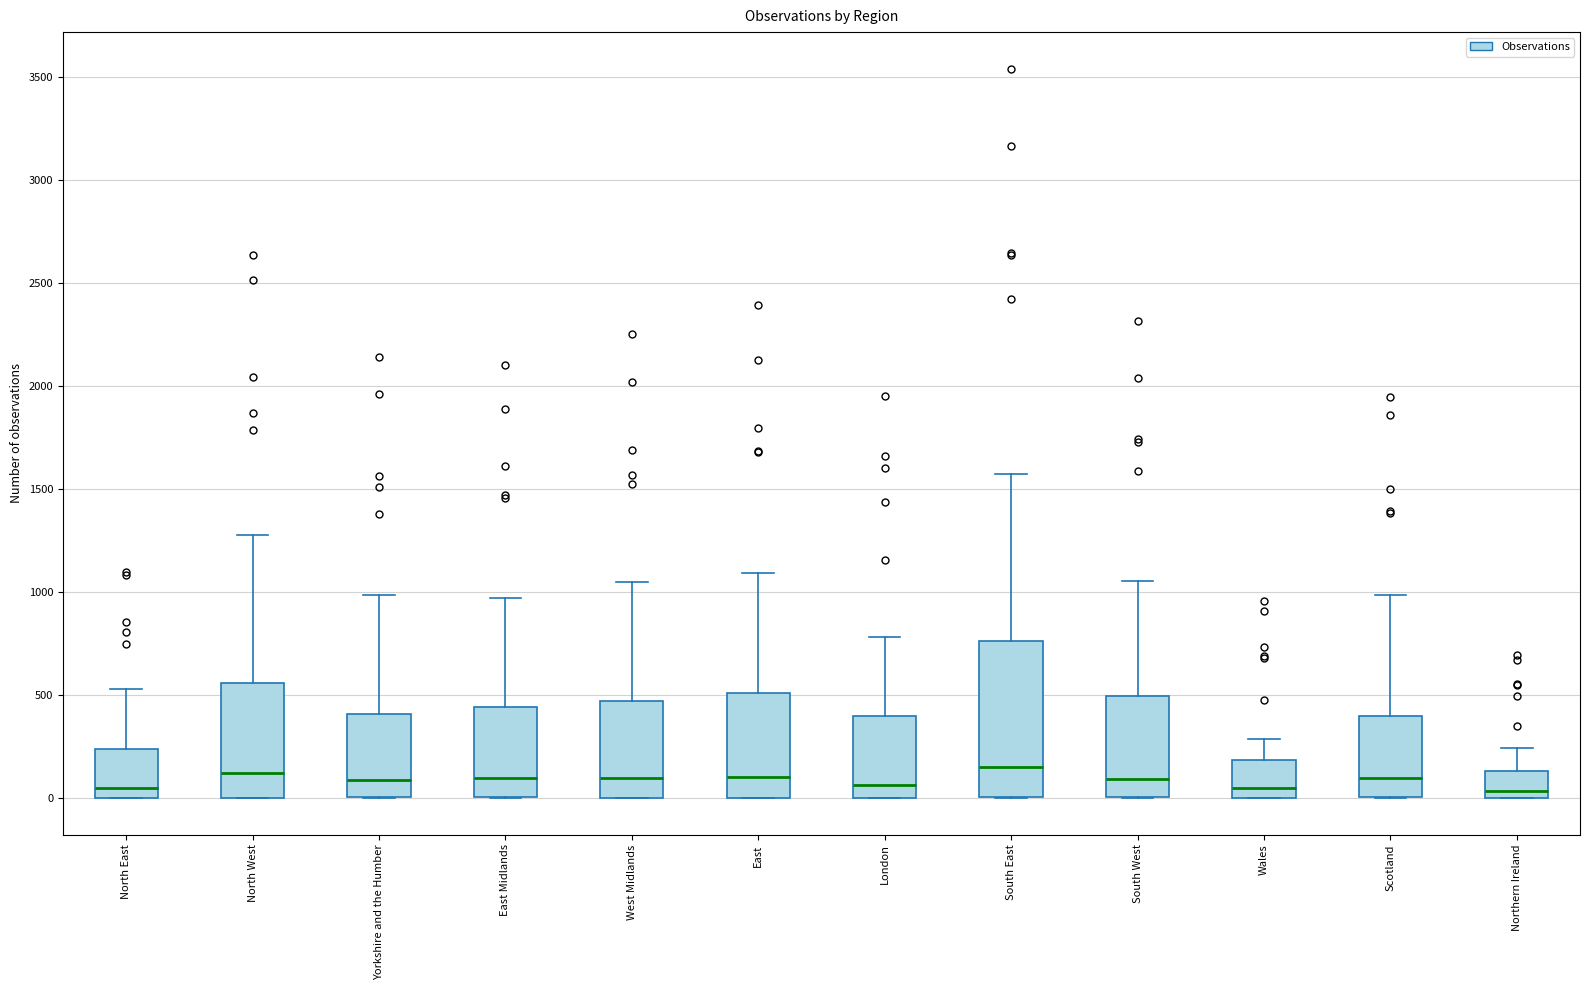

Reading left to right, read every box against the y-axis: the position of its median line, the range the box covers, and the ends of its whiskers. The values are not printed on the chart, so give them approximately, as read against the axis.

North East: median 50, box 0 to 250, whiskers 0 to 550
North West: median 100, box 0 to 550, whiskers 0 to 1300
Yorkshire and the Humber: median 100, box 0 to 400, whiskers 0 to 1000
East Midlands: median 100, box 0 to 450, whiskers 0 to 950
West Midlands: median 100, box 0 to 450, whiskers 0 to 1050
East: median 100, box 0 to 500, whiskers 0 to 1100
London: median 50, box 0 to 400, whiskers 0 to 800
South East: median 150, box 0 to 750, whiskers 0 to 1550
South West: median 100, box 0 to 500, whiskers 0 to 1050
Wales: median 50, box 0 to 200, whiskers 0 to 300
Scotland: median 100, box 0 to 400, whiskers 0 to 1000
Northern Ireland: median 50, box 0 to 150, whiskers 0 to 250